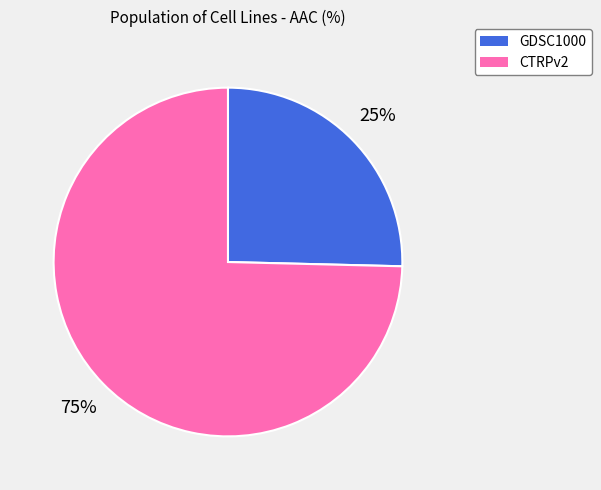

What percentage is the CTRPv2 slice, to the nearest percent?

75%